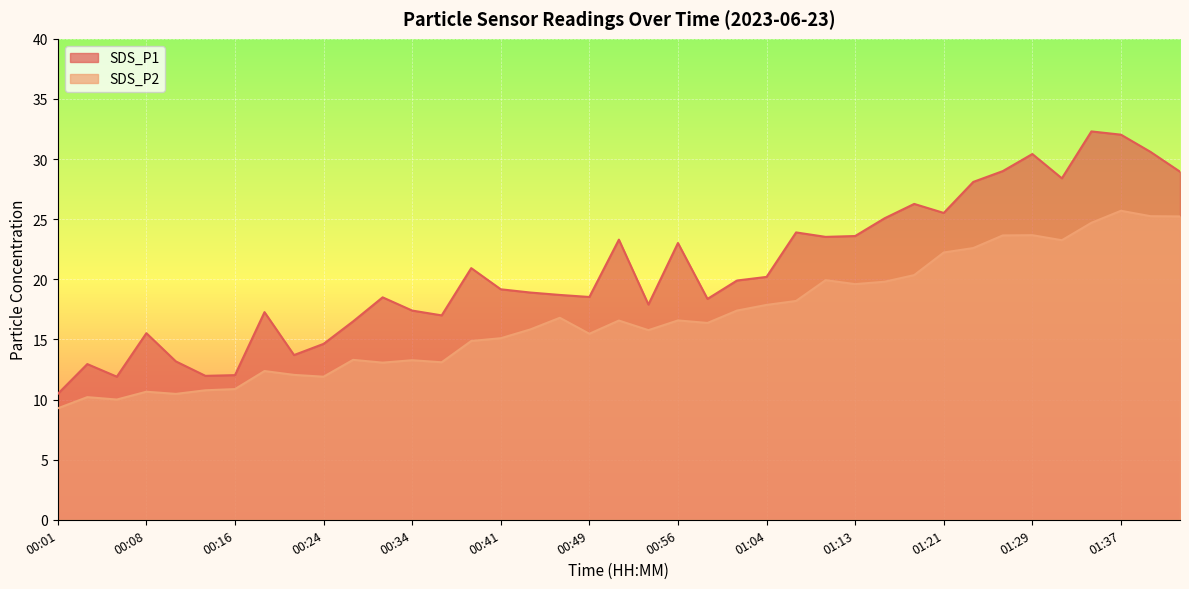

At 01:16, list the series in order from smallest to largest.

SDS_P2, SDS_P1